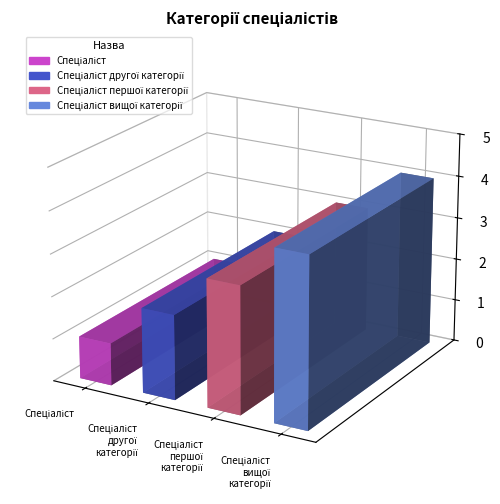

Which has a higher value, Спеціаліст першої категорії or Спеціаліст другої категорії?

Спеціаліст першої категорії